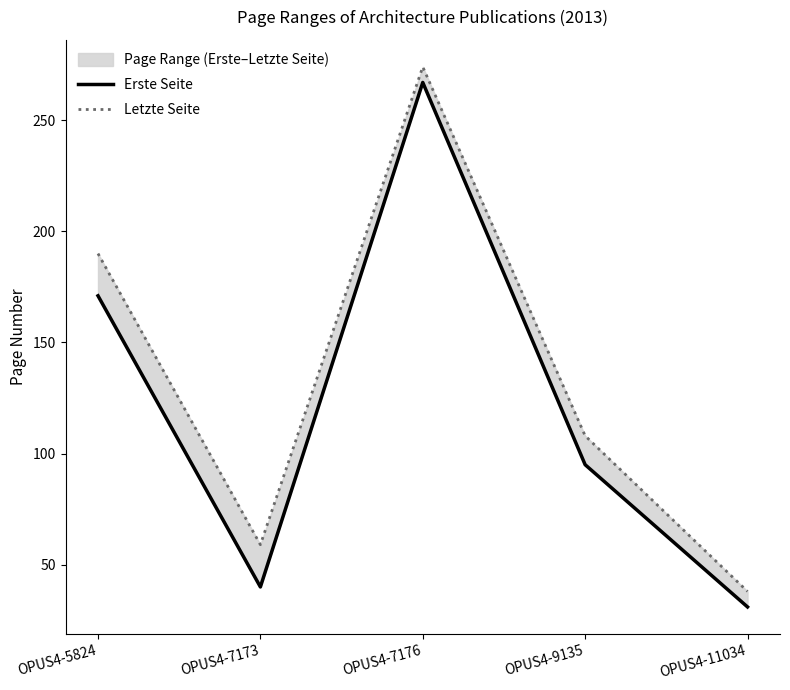

What is the sum of all Erste Seite values?

604